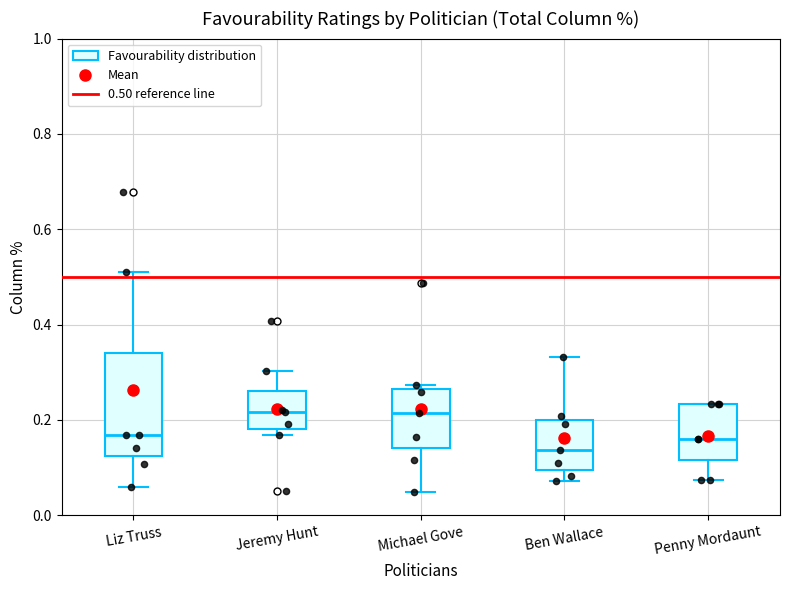

Reading left to right, transcribe this box plot: for each box, give where its median line is, the range the box spans, and where its two whiskers end, as read against the y-axis. The values are not printed on the chart, so give them approximately, as read against the axis.

Liz Truss: median 0.16, box 0.12 to 0.34, whiskers 0.06 to 0.52
Jeremy Hunt: median 0.22, box 0.18 to 0.26, whiskers 0.16 to 0.30
Michael Gove: median 0.22, box 0.14 to 0.26, whiskers 0.04 to 0.28
Ben Wallace: median 0.14, box 0.10 to 0.20, whiskers 0.08 to 0.34
Penny Mordaunt: median 0.16, box 0.12 to 0.24, whiskers 0.08 to 0.24